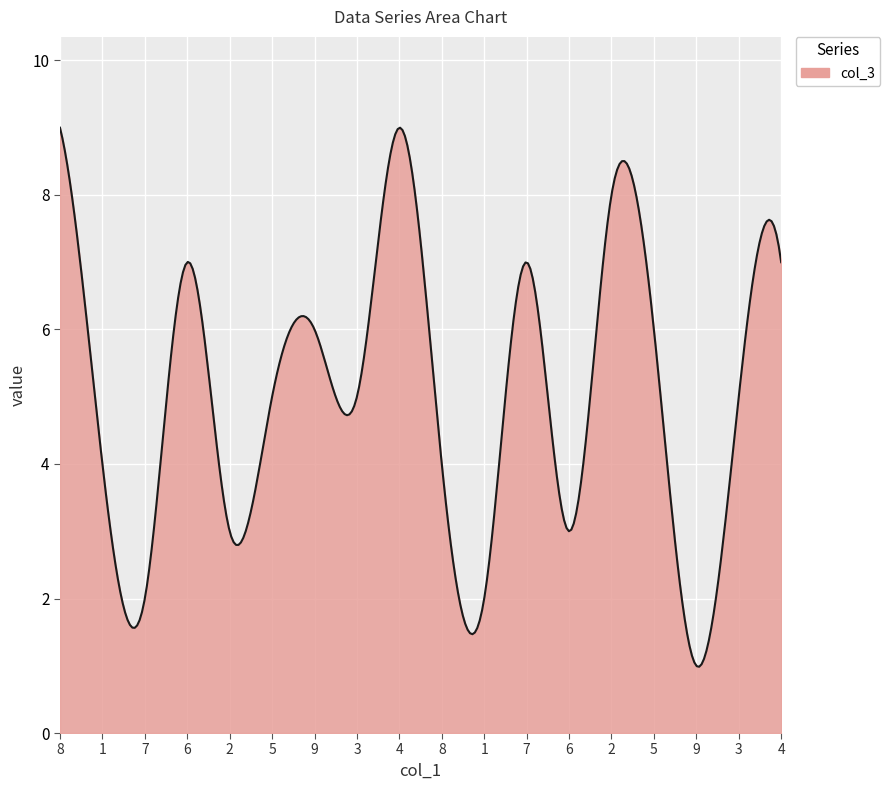

What is the smallest value displayed?

1.0